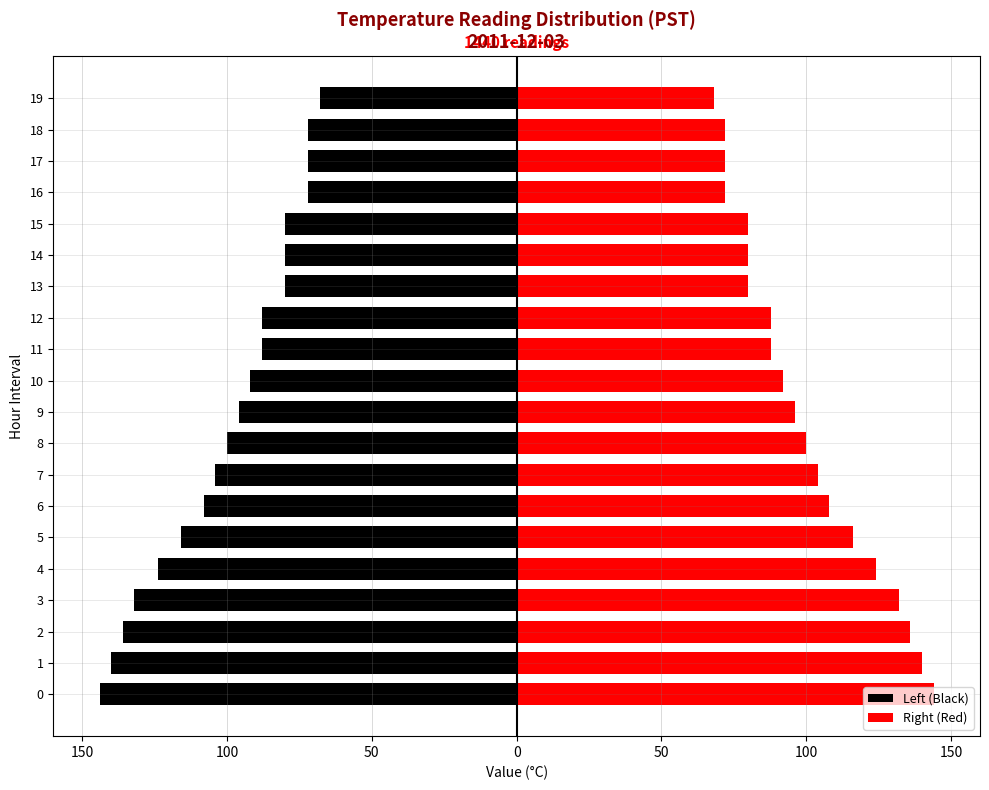

How many bars are there in total?

40